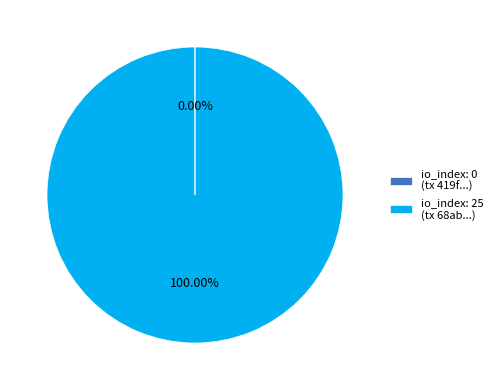

What is the majority slice?

io_index: 25 (tx 68ab...)